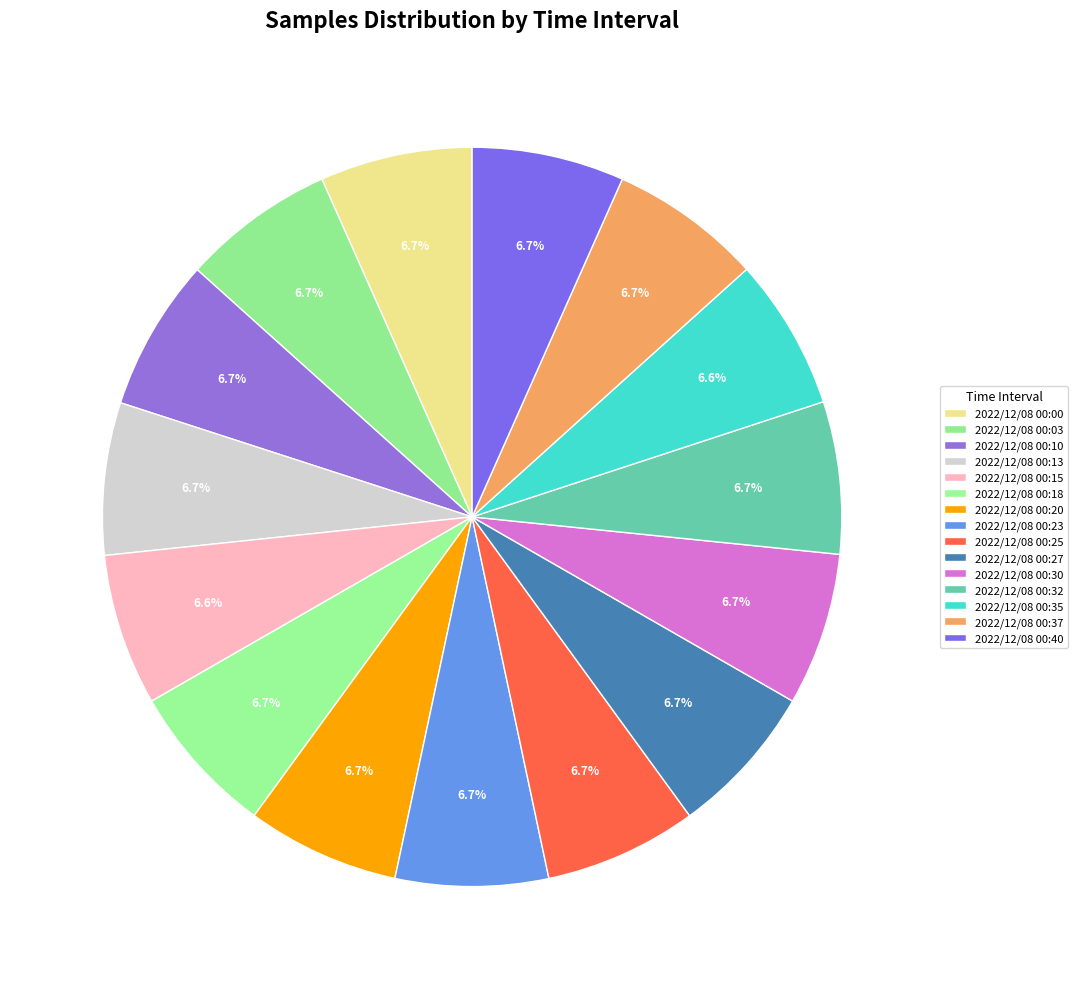

How many slices are in this pie chart?

15